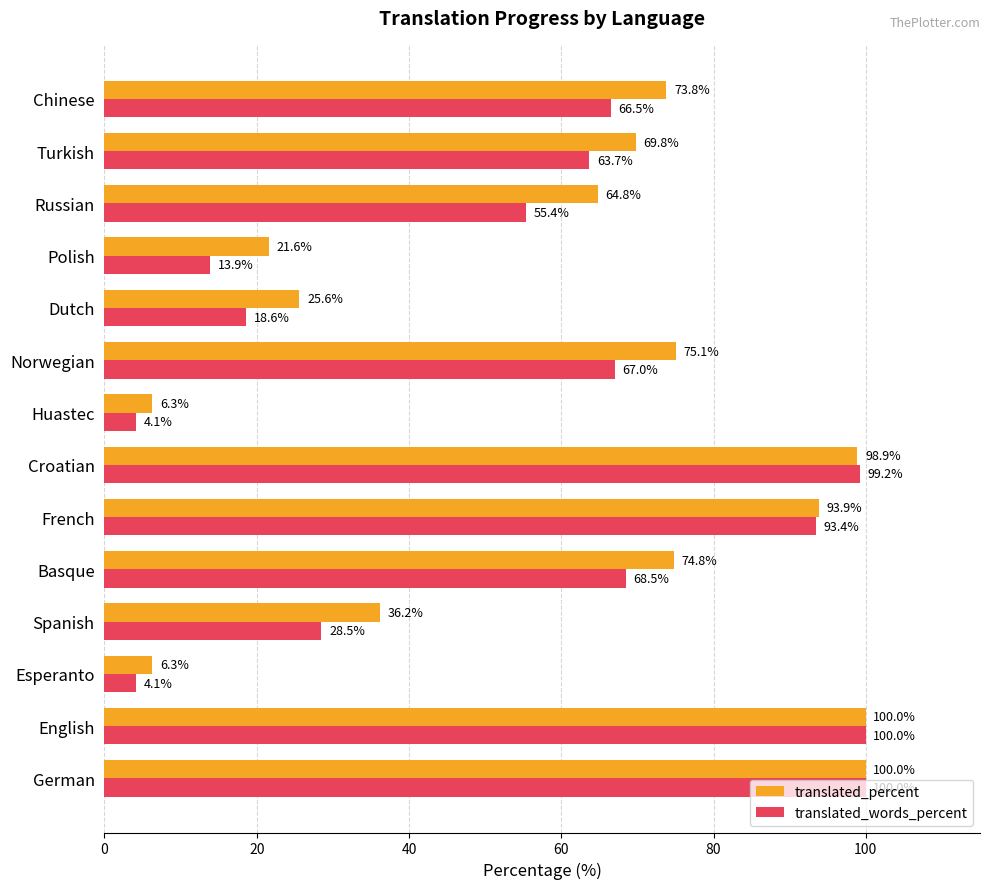

What is the highest value of the translated_percent series?

100.0